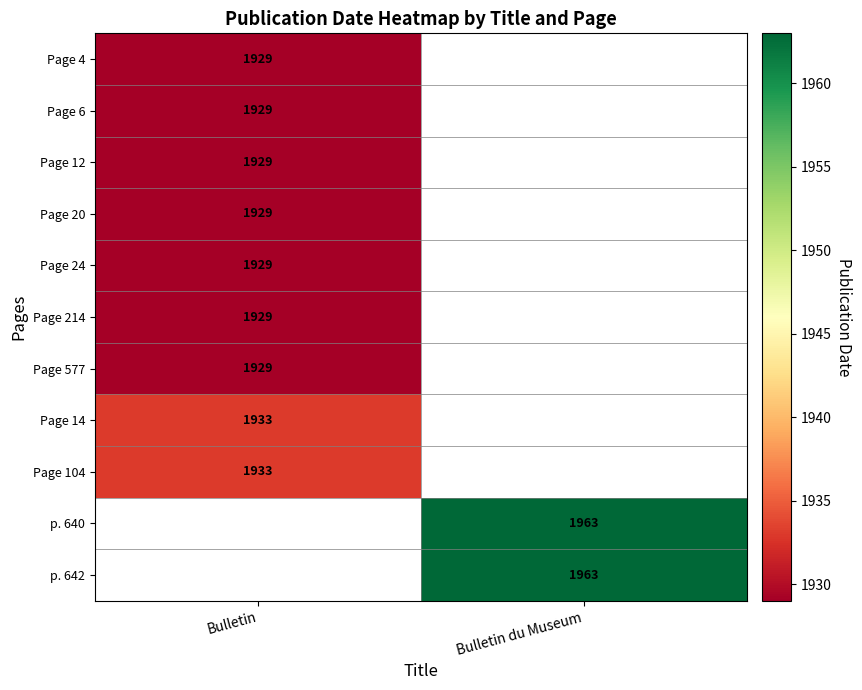

Which has a higher value, Bulletin or Bulletin du Museum?

Bulletin du Museum